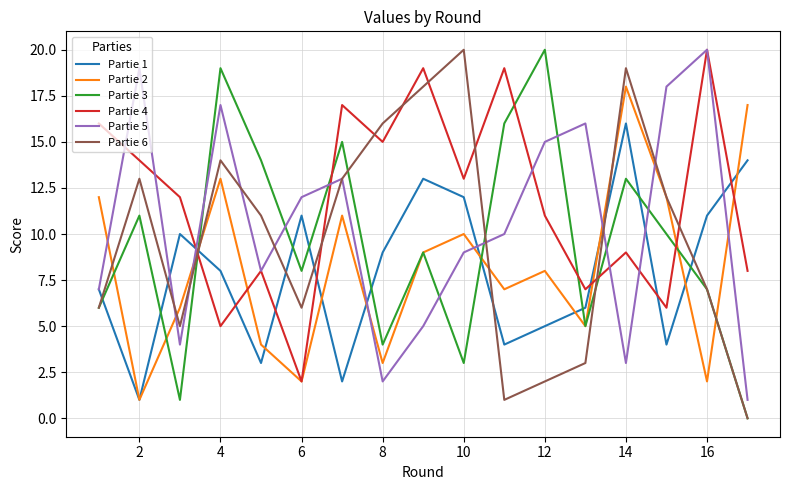

Which series has the largest total across all categories?

Partie 4